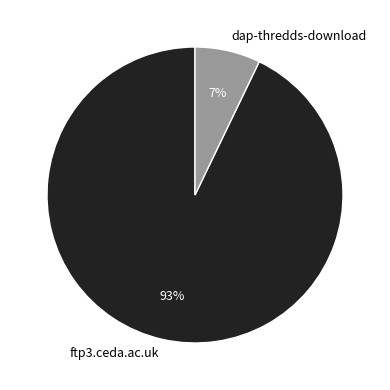

Is the sum of ftp3.ceda.ac.uk and dap-thredds-download greater than half?

Yes